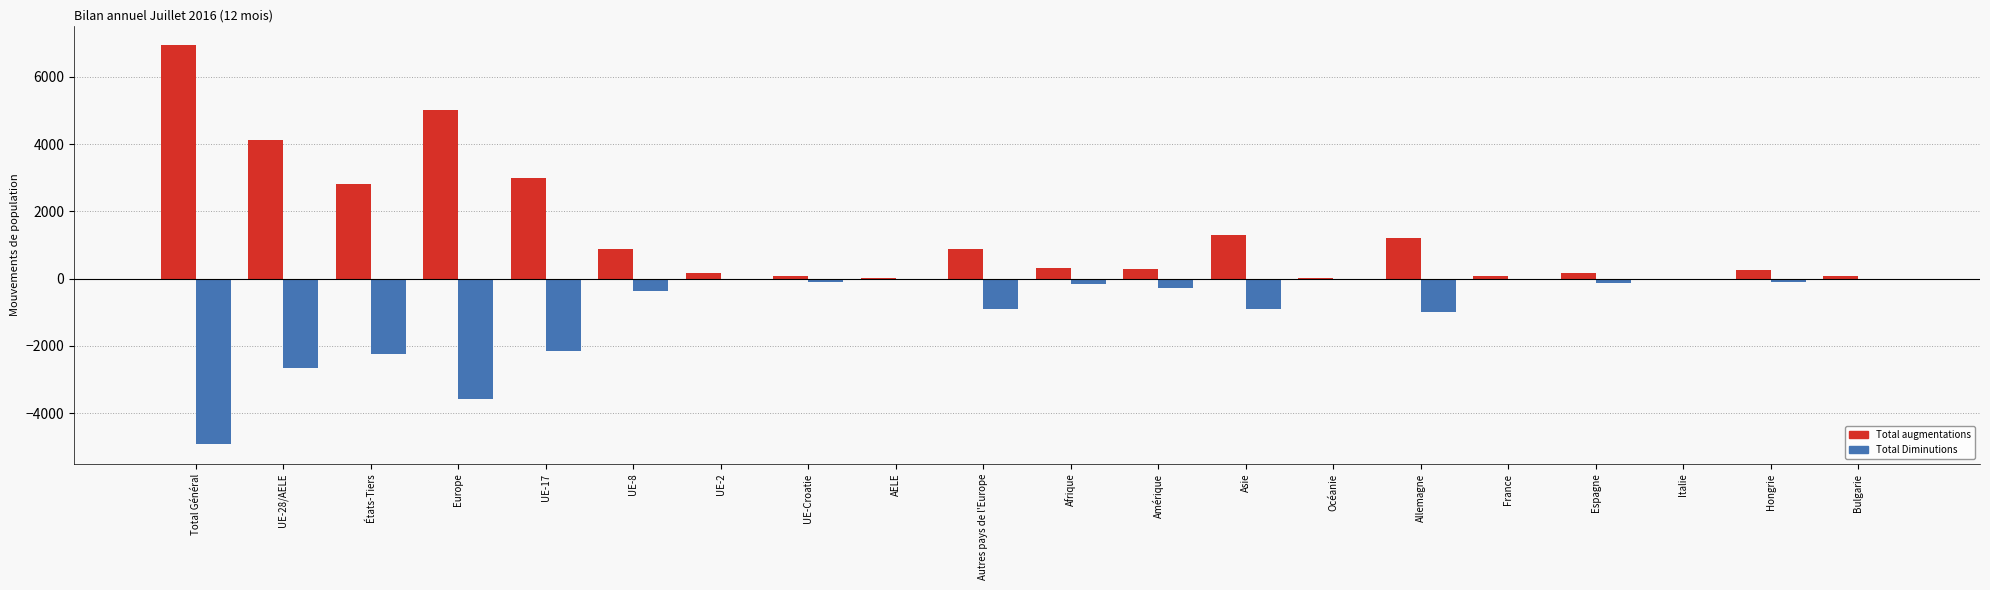

Is the value of Total augmentations at Europe greater than the value of Total Diminutions at UE-17?

Yes